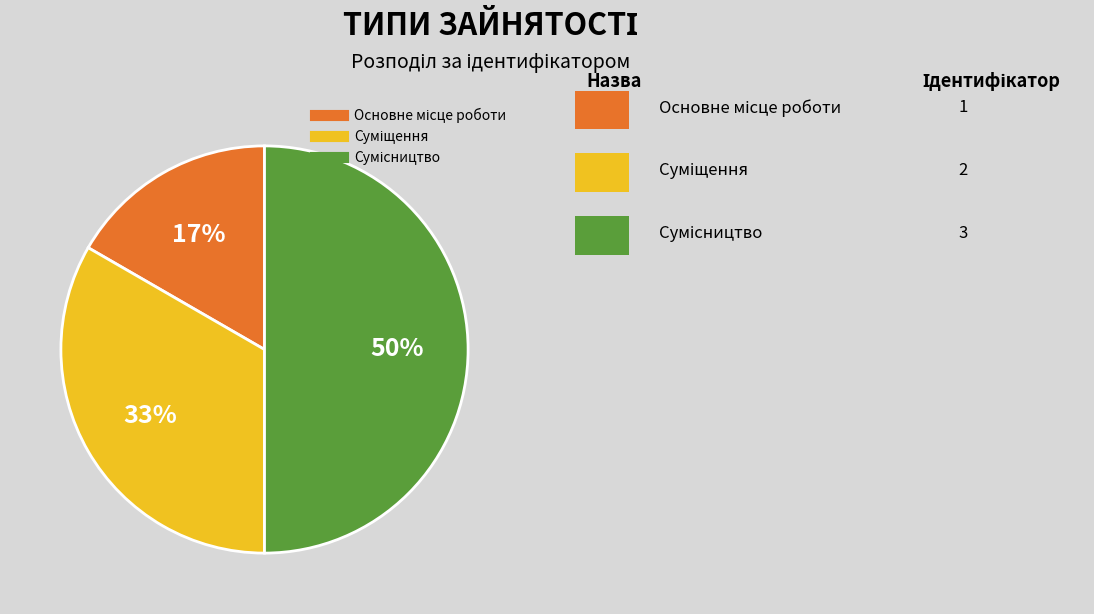

To the nearest percent, what is the average slice percentage?

33%